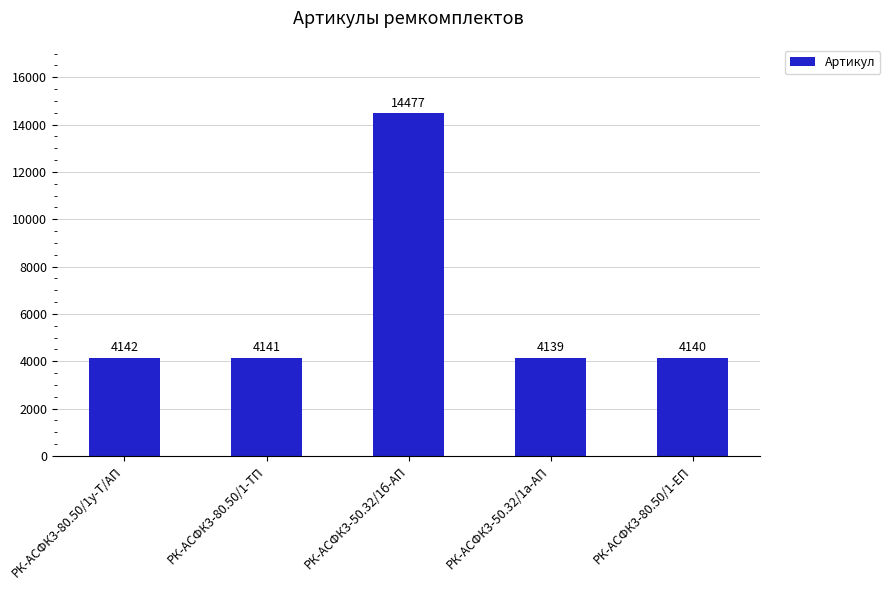

Rank the categories by value from lowest to highest.

РК-АСФК3-50.32/1а-АП, РК-АСФК3-80.50/1-ЕП, РК-АСФК3-80.50/1-ТП, РК-АСФК3-80.50/1у-Т/АП, РК-АСФК3-50.32/1б-АП